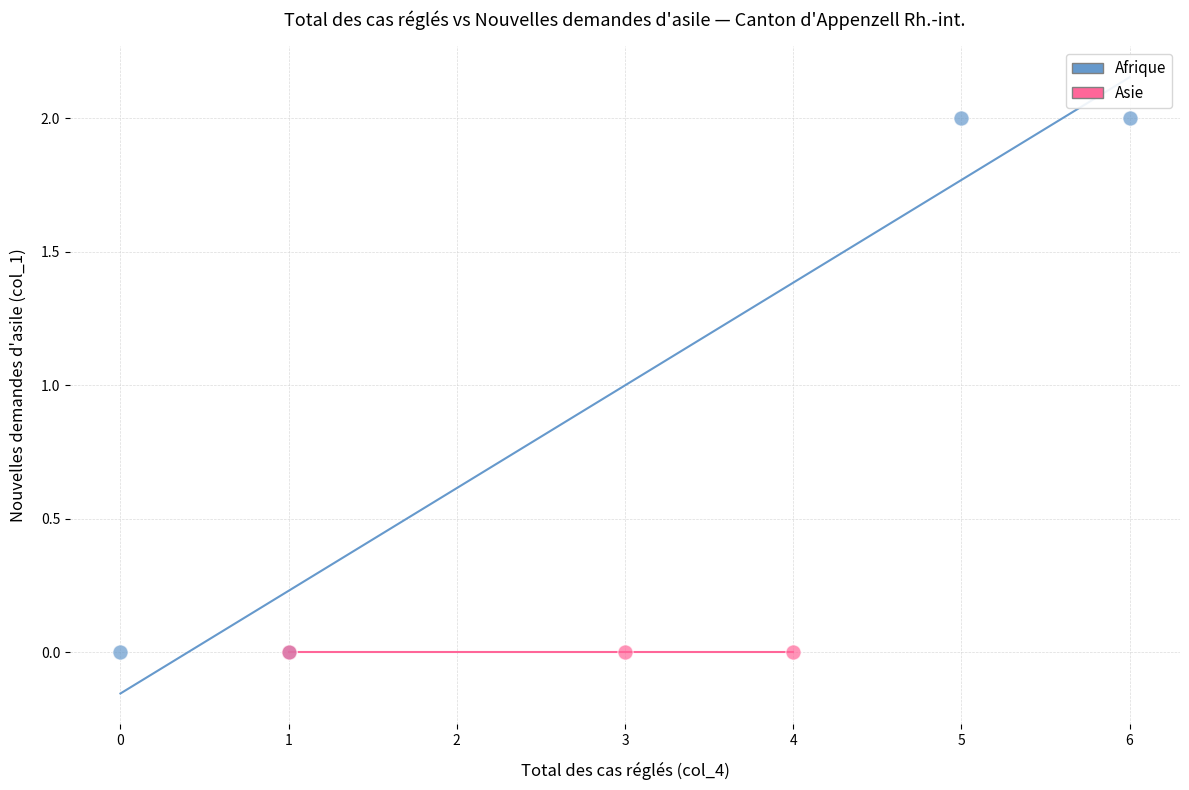

Which series contains the highest Y value?

Afrique